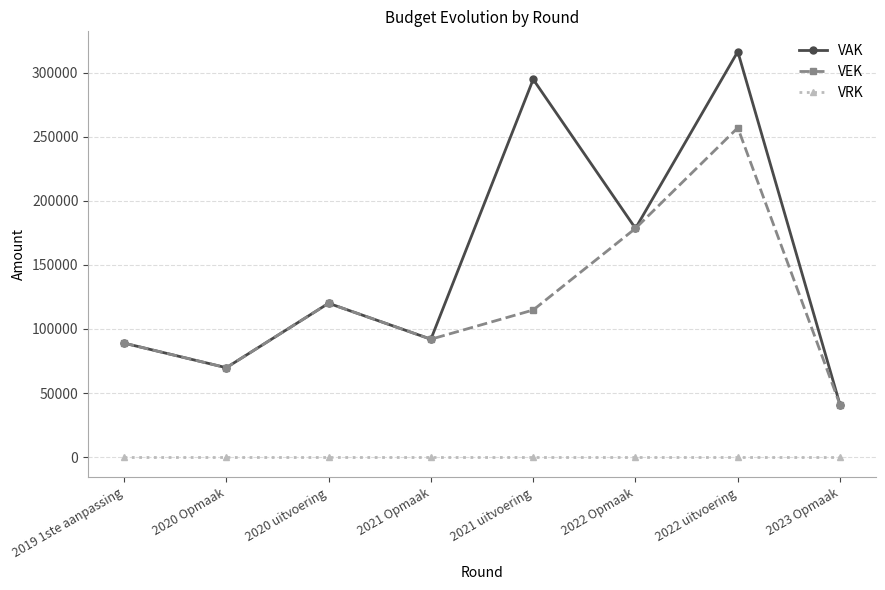

Where is the first local maximum for VAK?

2020 uitvoering